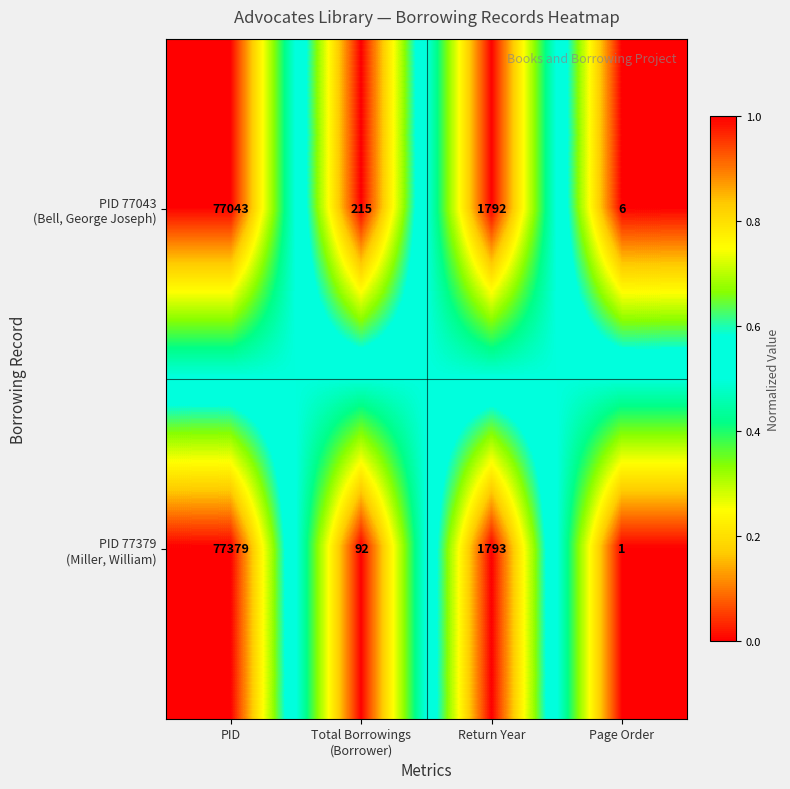

At which category is the sum across all series the highest?

PID